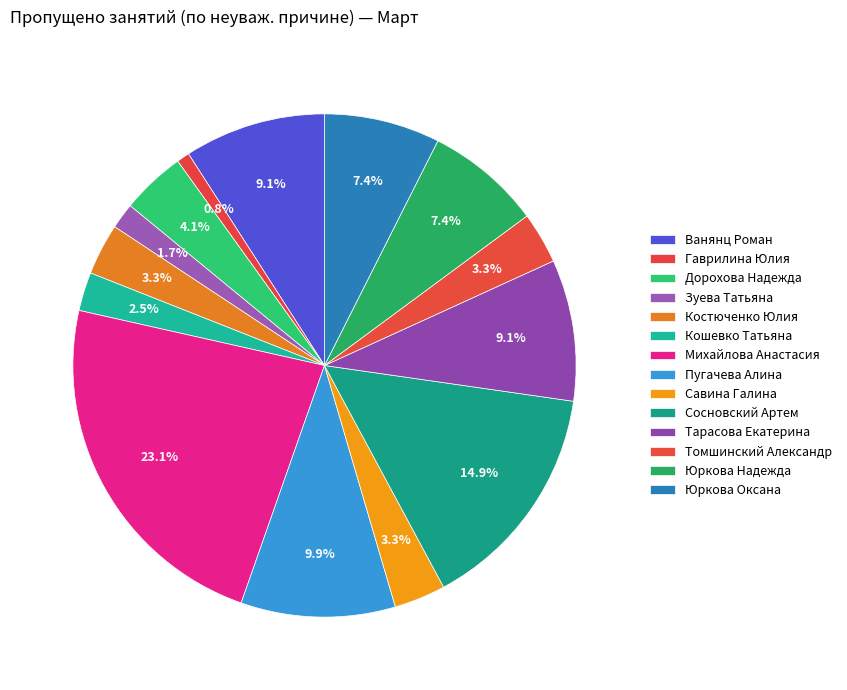

Count the number of slices in the pie.

14